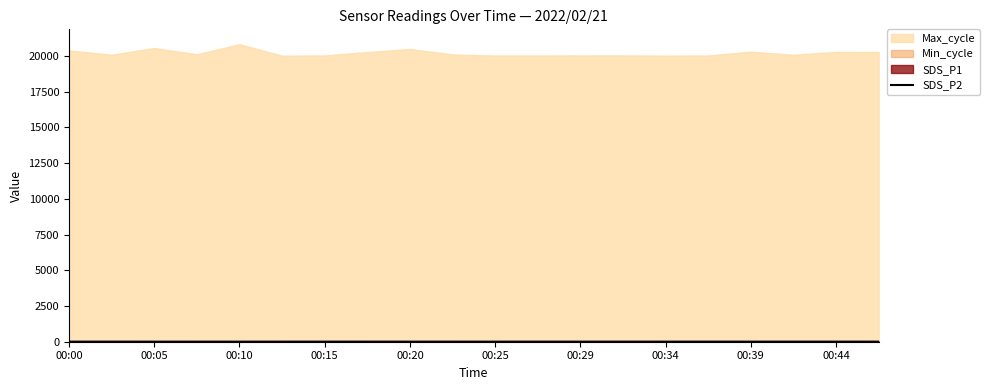

How many interior local valleys (lower than both neighbors) does the data have?

5